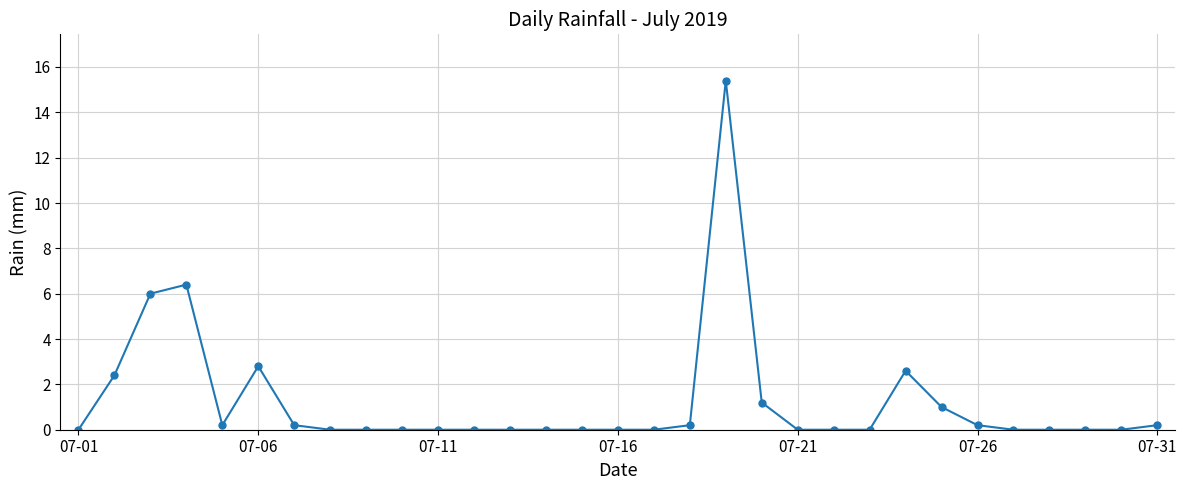

What is the maximum value shown in the chart?

15.4